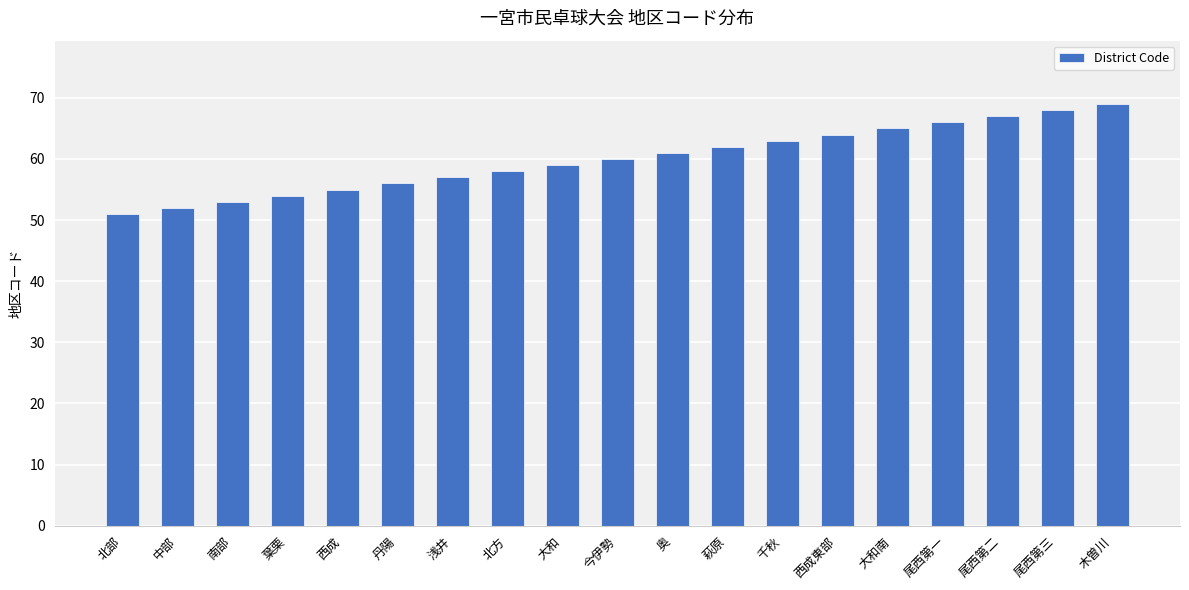

What is the approximate value at 大和?

59